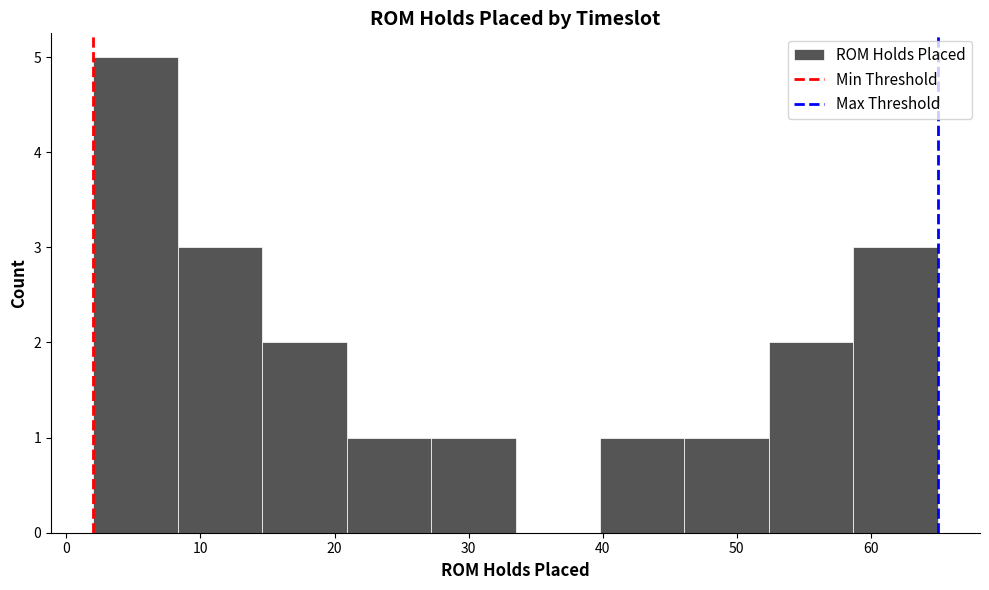

What is the height of the bar covering 2.0 to 8.3 on the x-axis? Neither the bar edges nor the heights are printed on the chart, so give them approximately, as read against the axes.

5